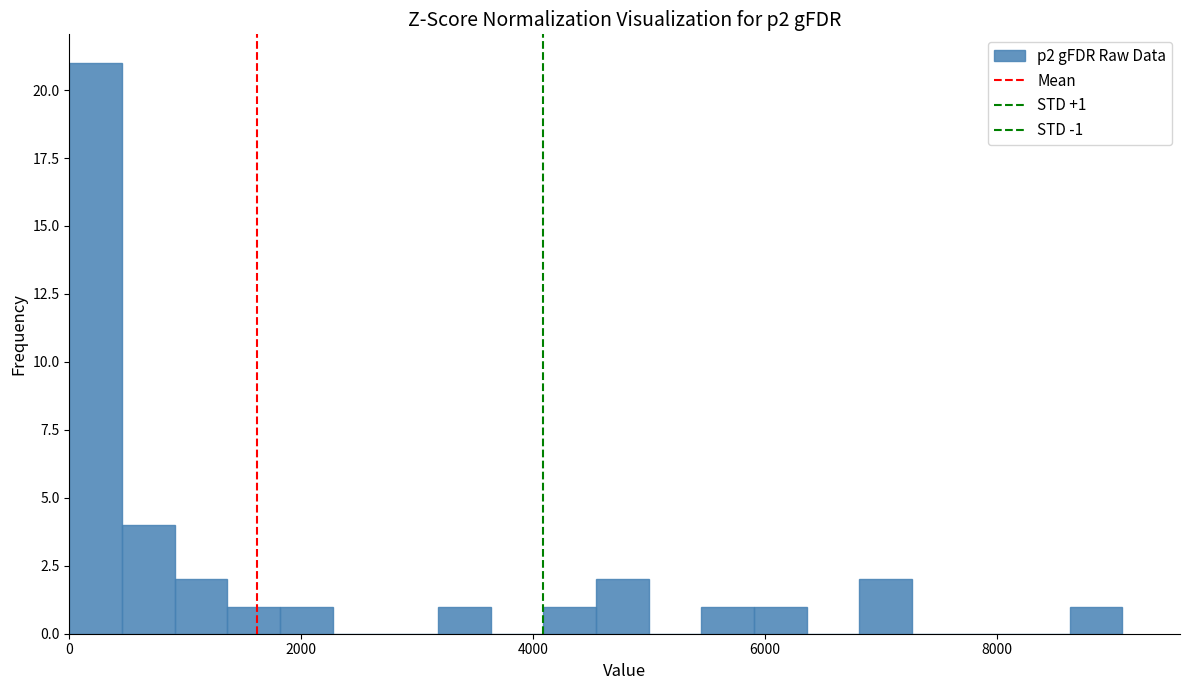

Read against the x-axis, roughly where is the centre of the tallest bar?

200